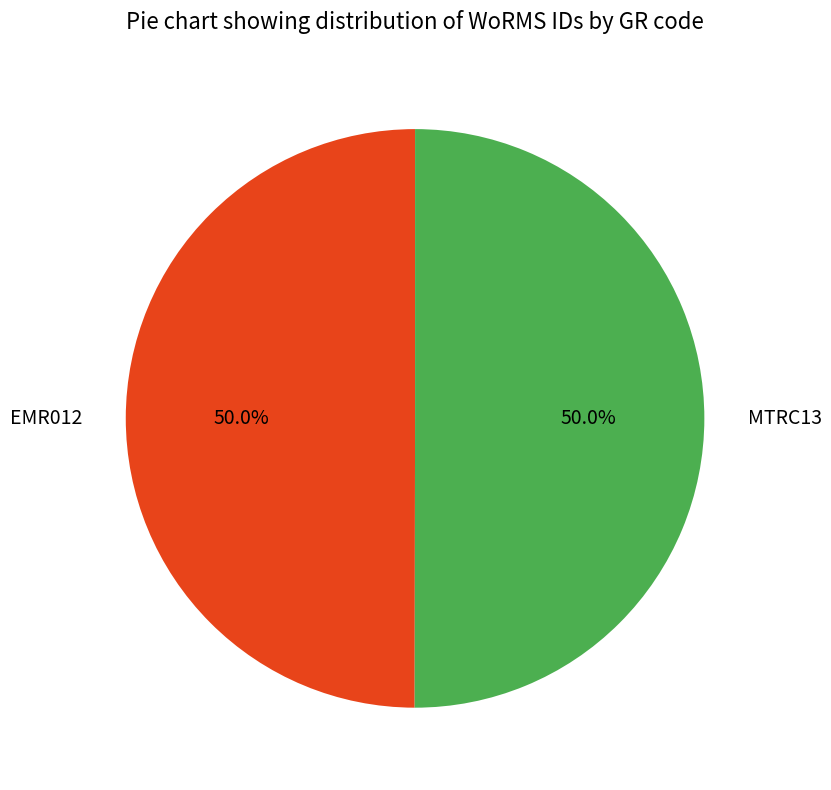

Approximately how many times larger is the value at EMR012 compared to MTRC13?

1.0